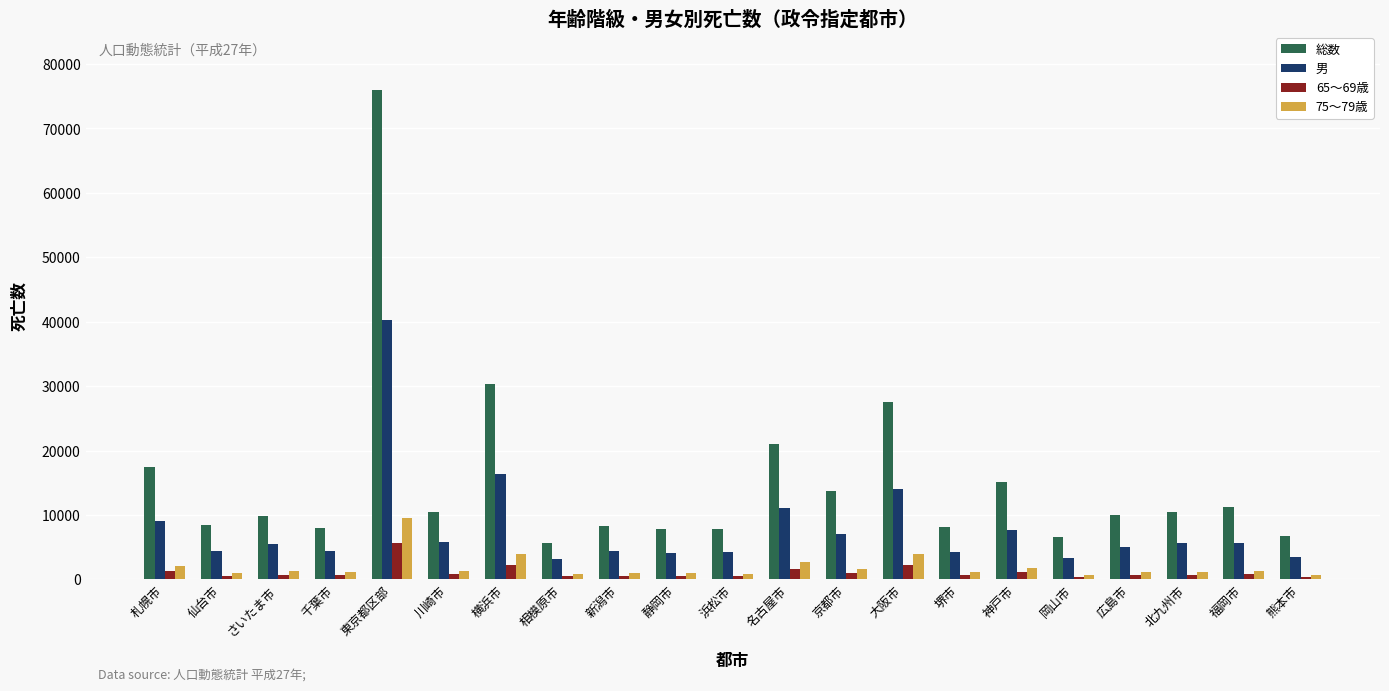

Is the value of 総数 at 岡山市 greater than the value of 男 at 北九州市?

Yes